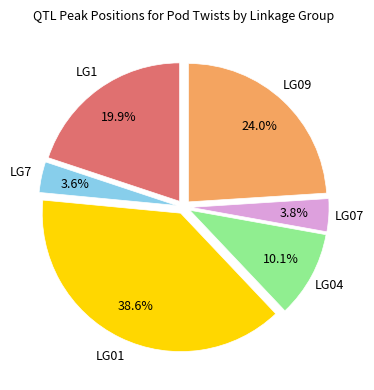

The LG07 slice represents 4% of the pie. True or false?

True